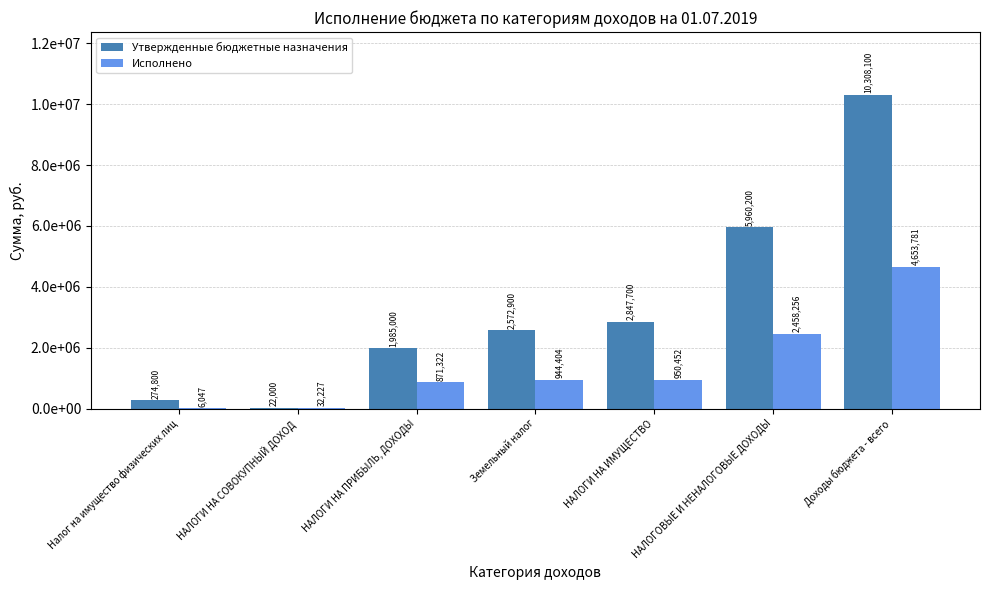

What is the value of the Исполнено bar at the 6th from the left?

2458256.3